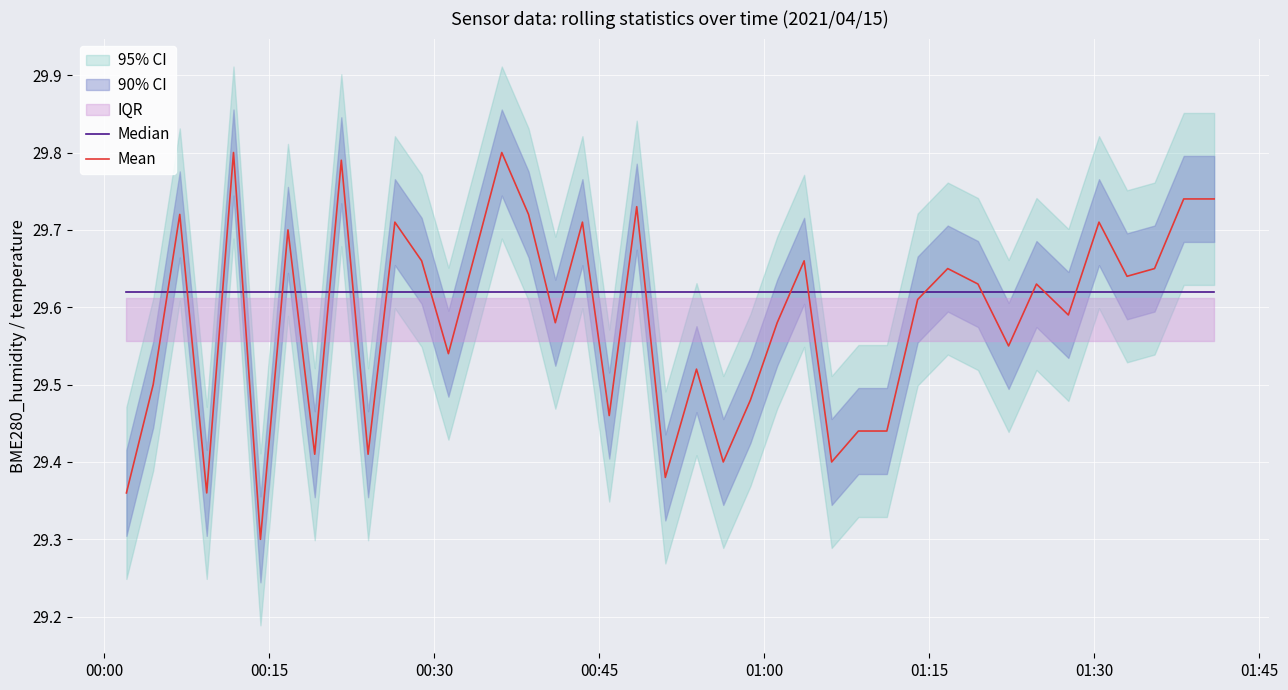

List the series in order of their overall mean, lowest first.

Mean, Median